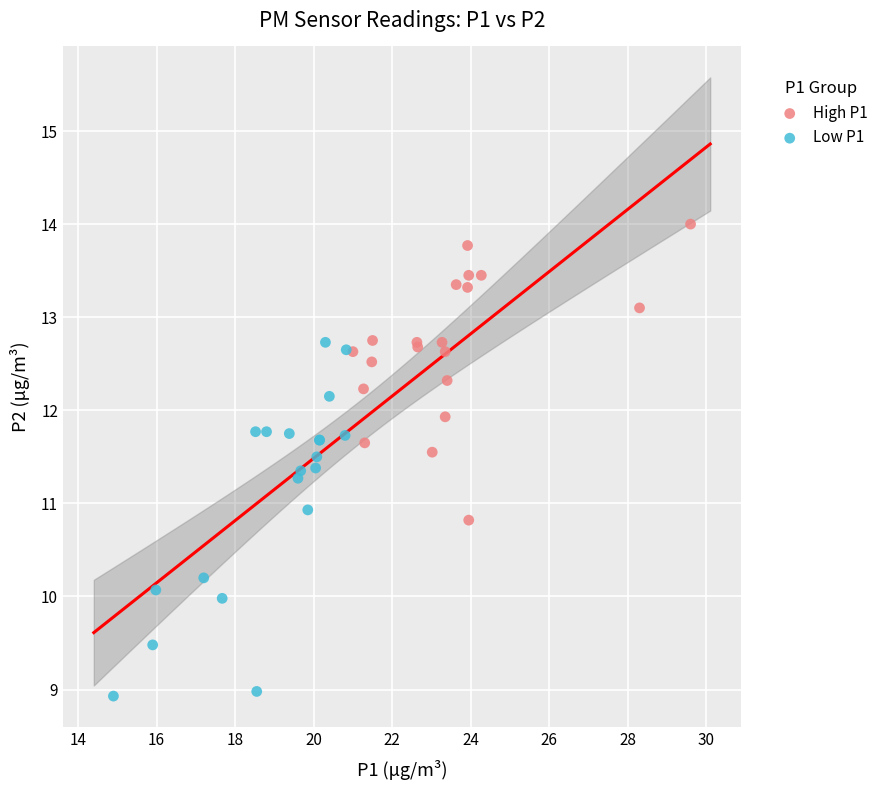

Which series reaches the maximum Y coordinate?

High P1